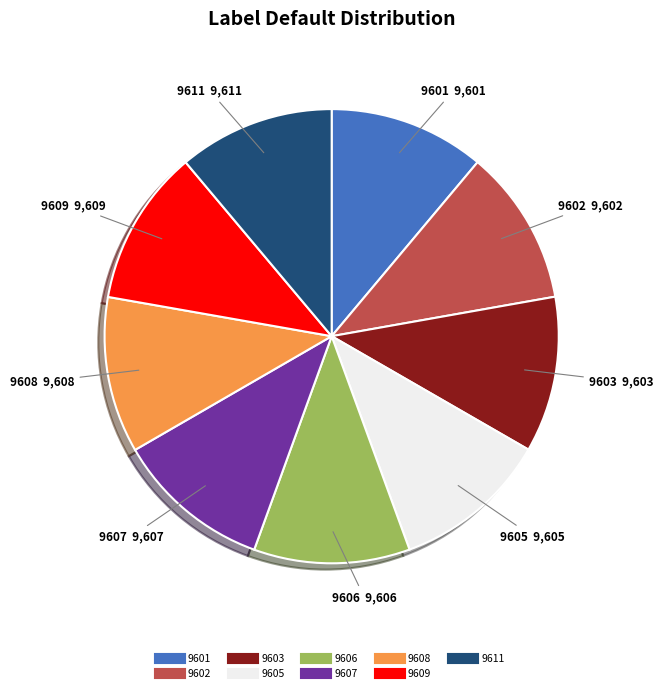

The 9609 slice represents 1% of the pie. True or false?

False